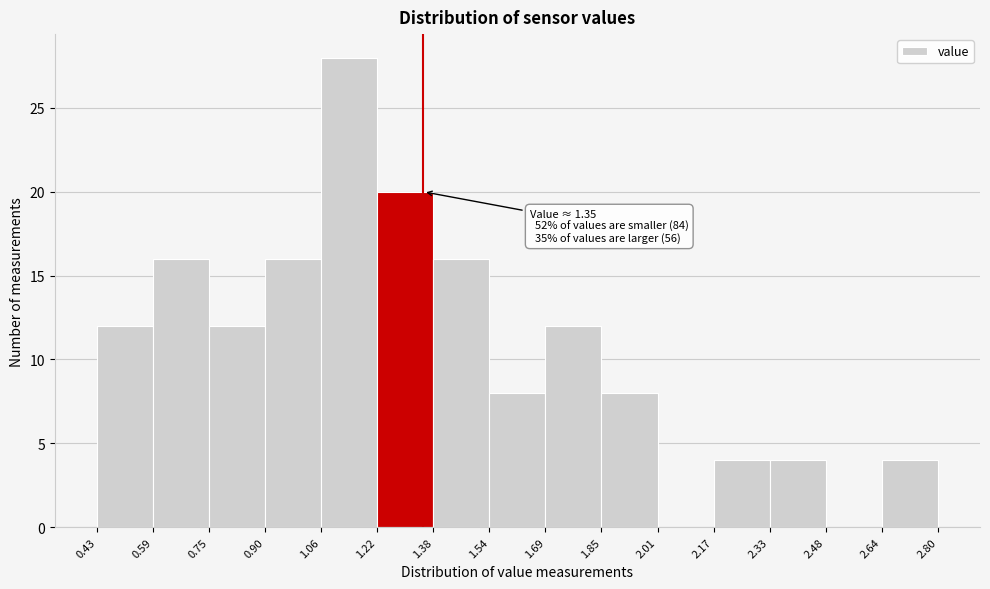

Over which range of the x-axis is the bar tallest?

1.06 to 1.22